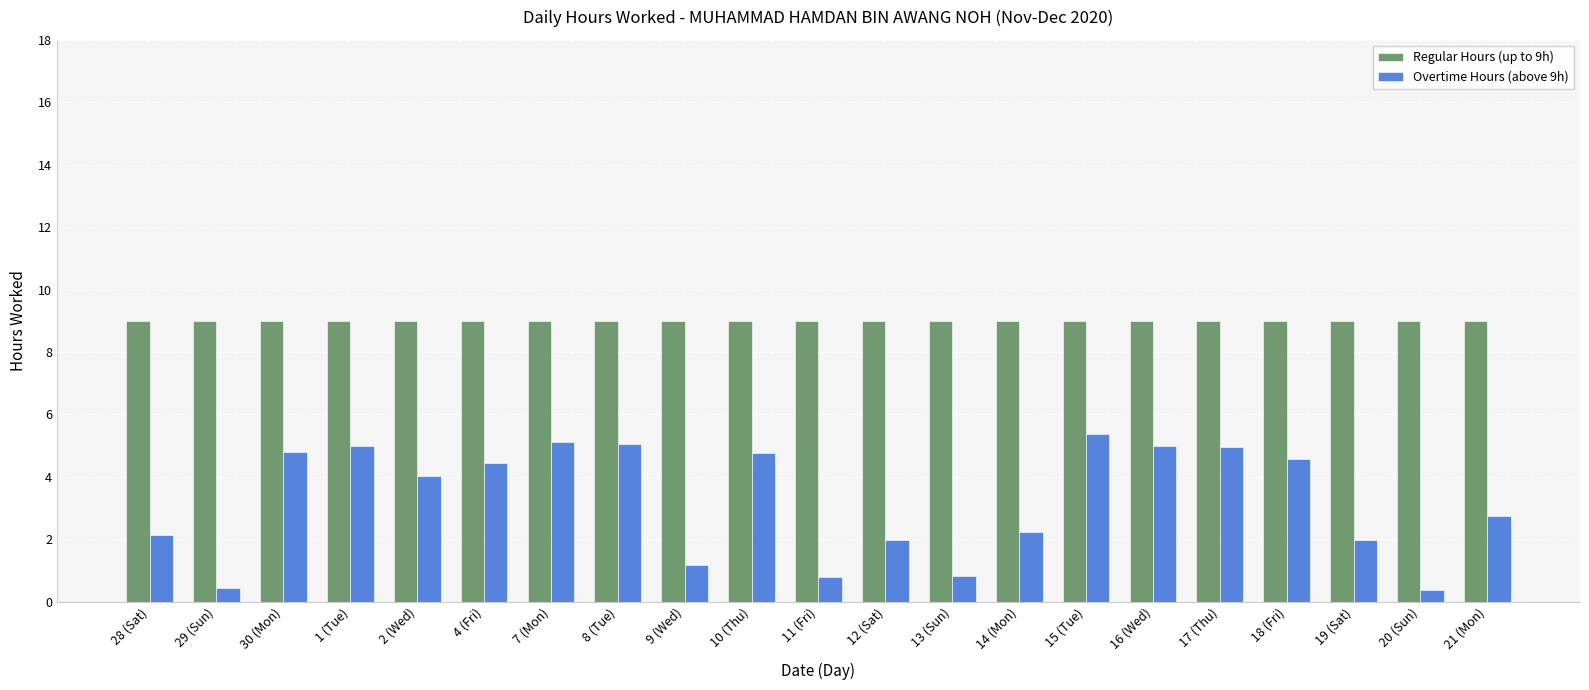

At which label does Overtime Hours (above 9h) first exceed 4?

30 (Mon)